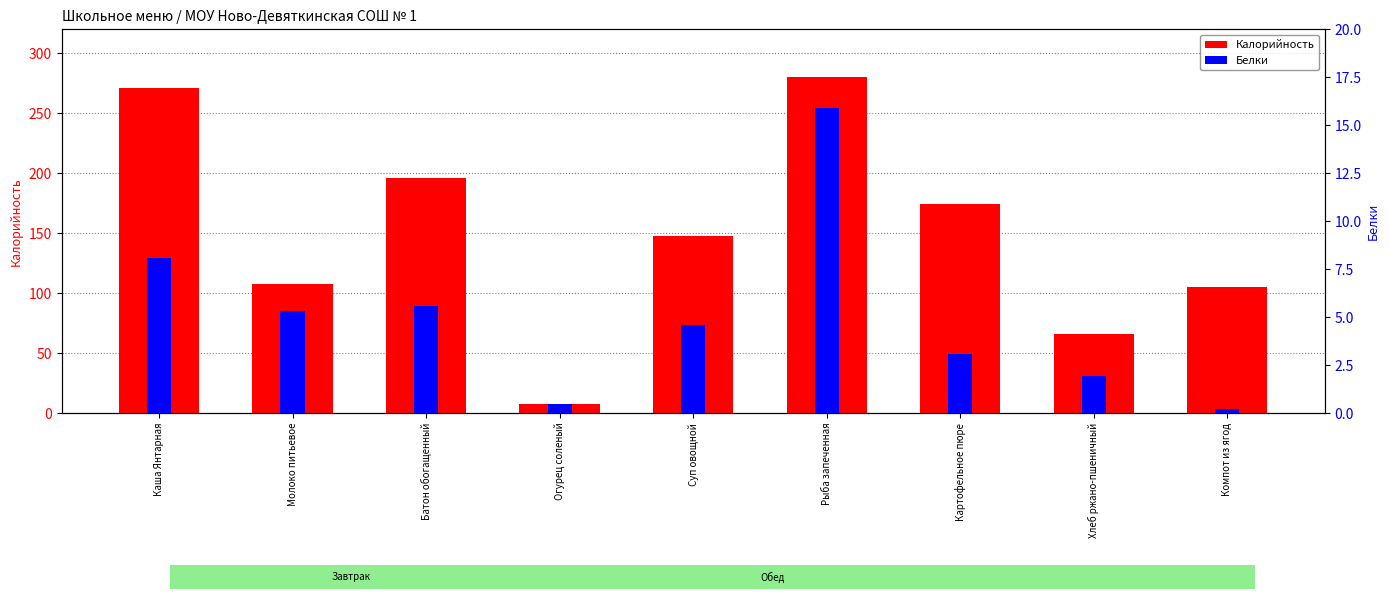

List the series in order of their peak value, lowest first.

Белки, Калорийность